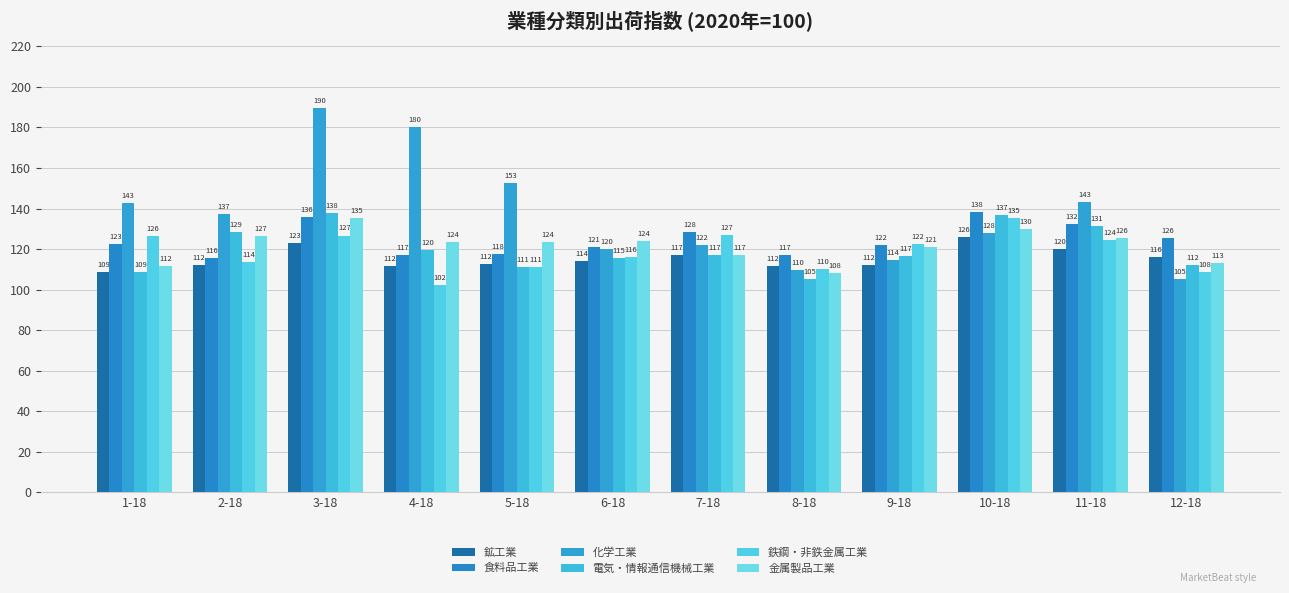

Count the number of data series in this chart.

6